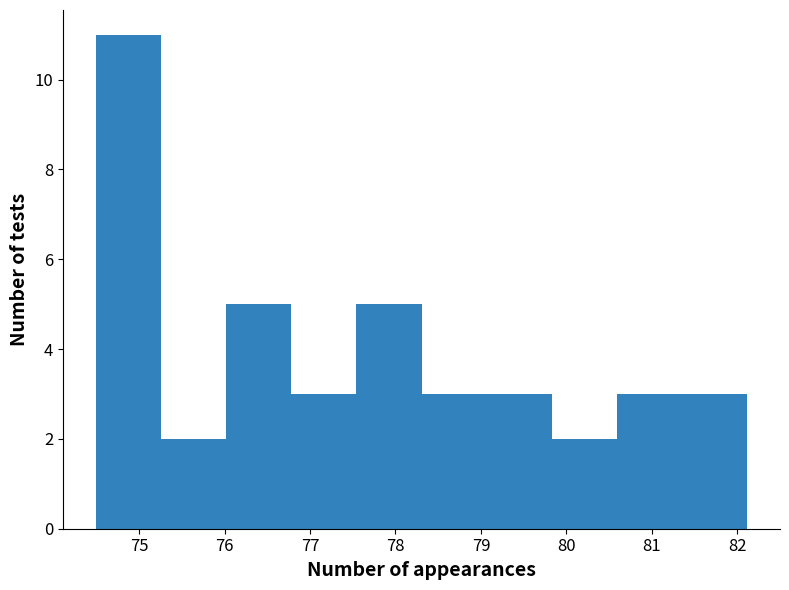

Over which range of the x-axis is the bar tallest?

74.5 to 75.3